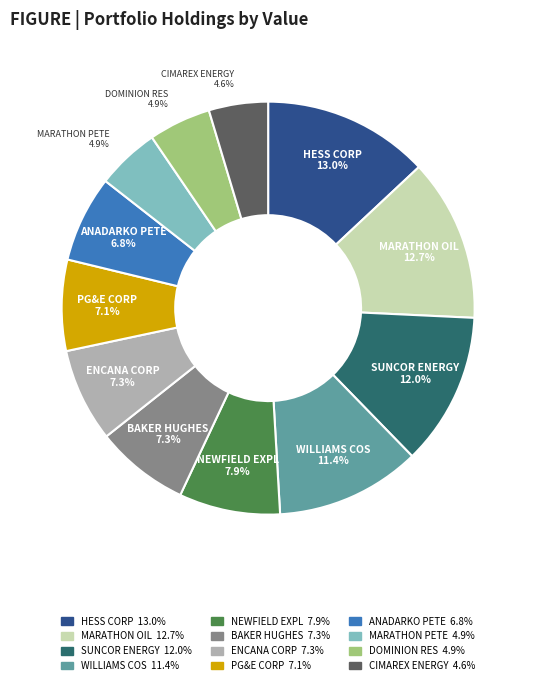

The NEWFIELD EXPL slice represents 14% of the pie. True or false?

False